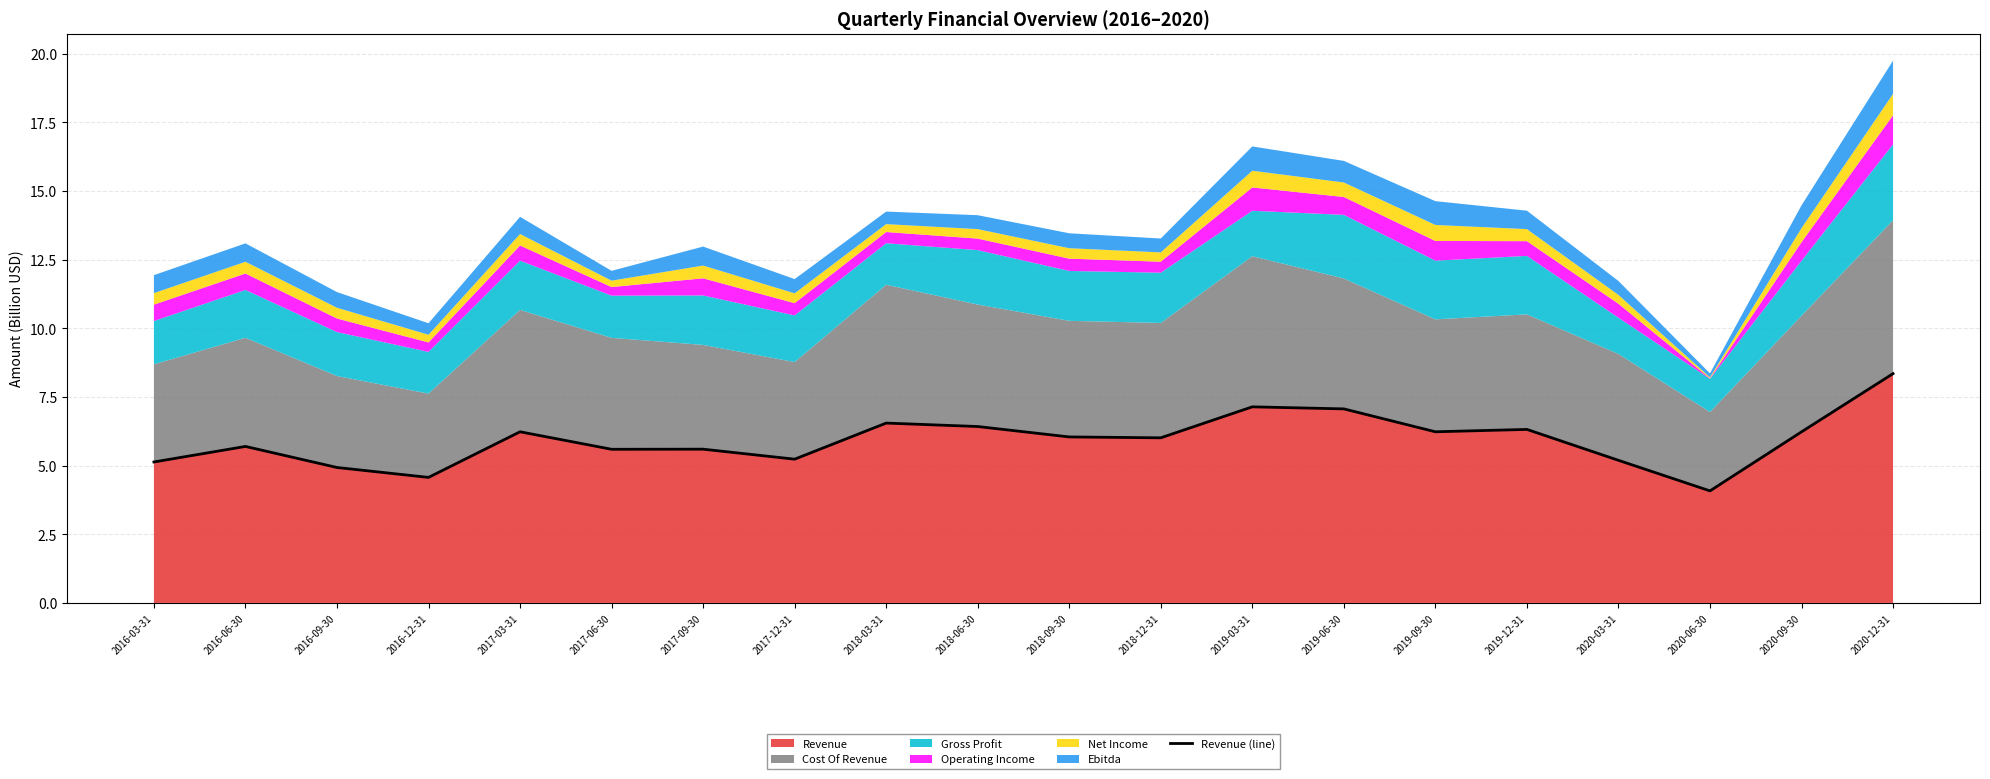

What is the value of the 17th point from the left?

5.2